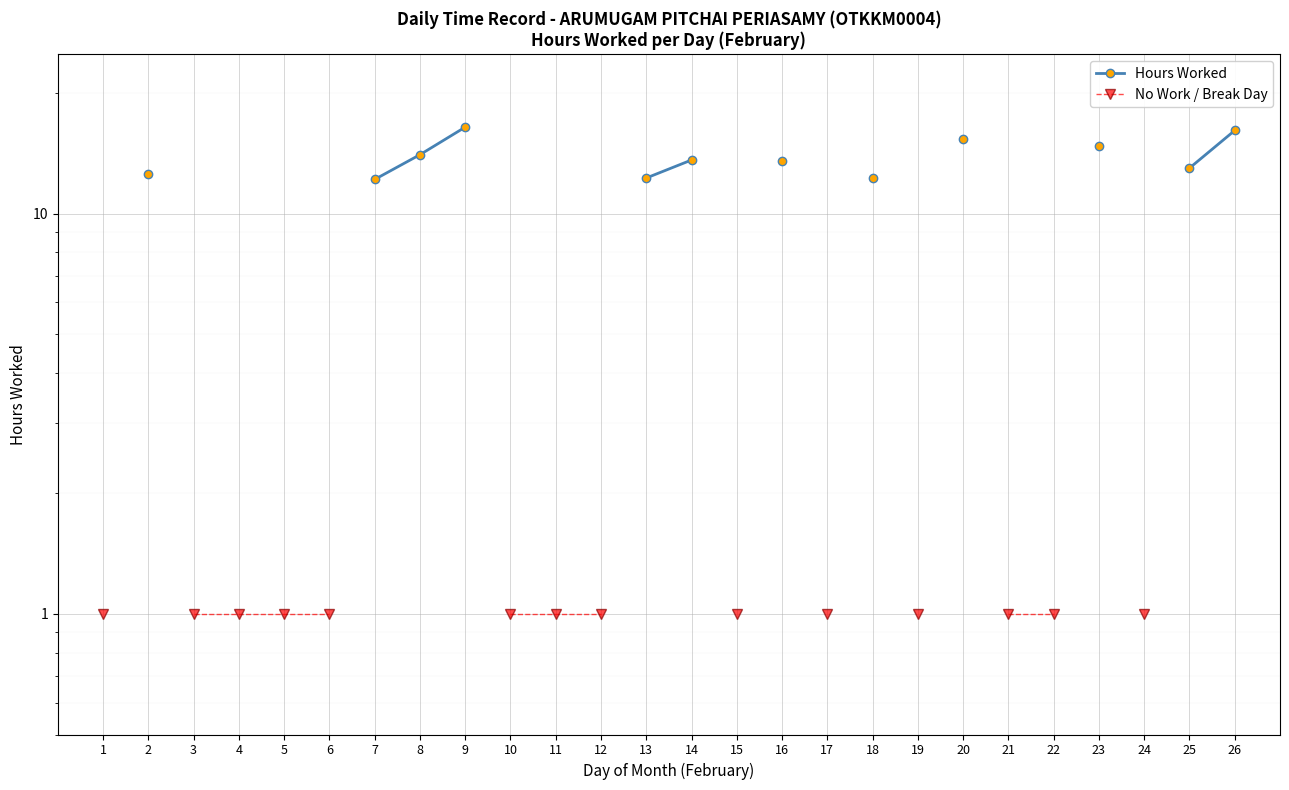

What are all the series names shown in the legend?

Hours Worked, No Work / Break Day